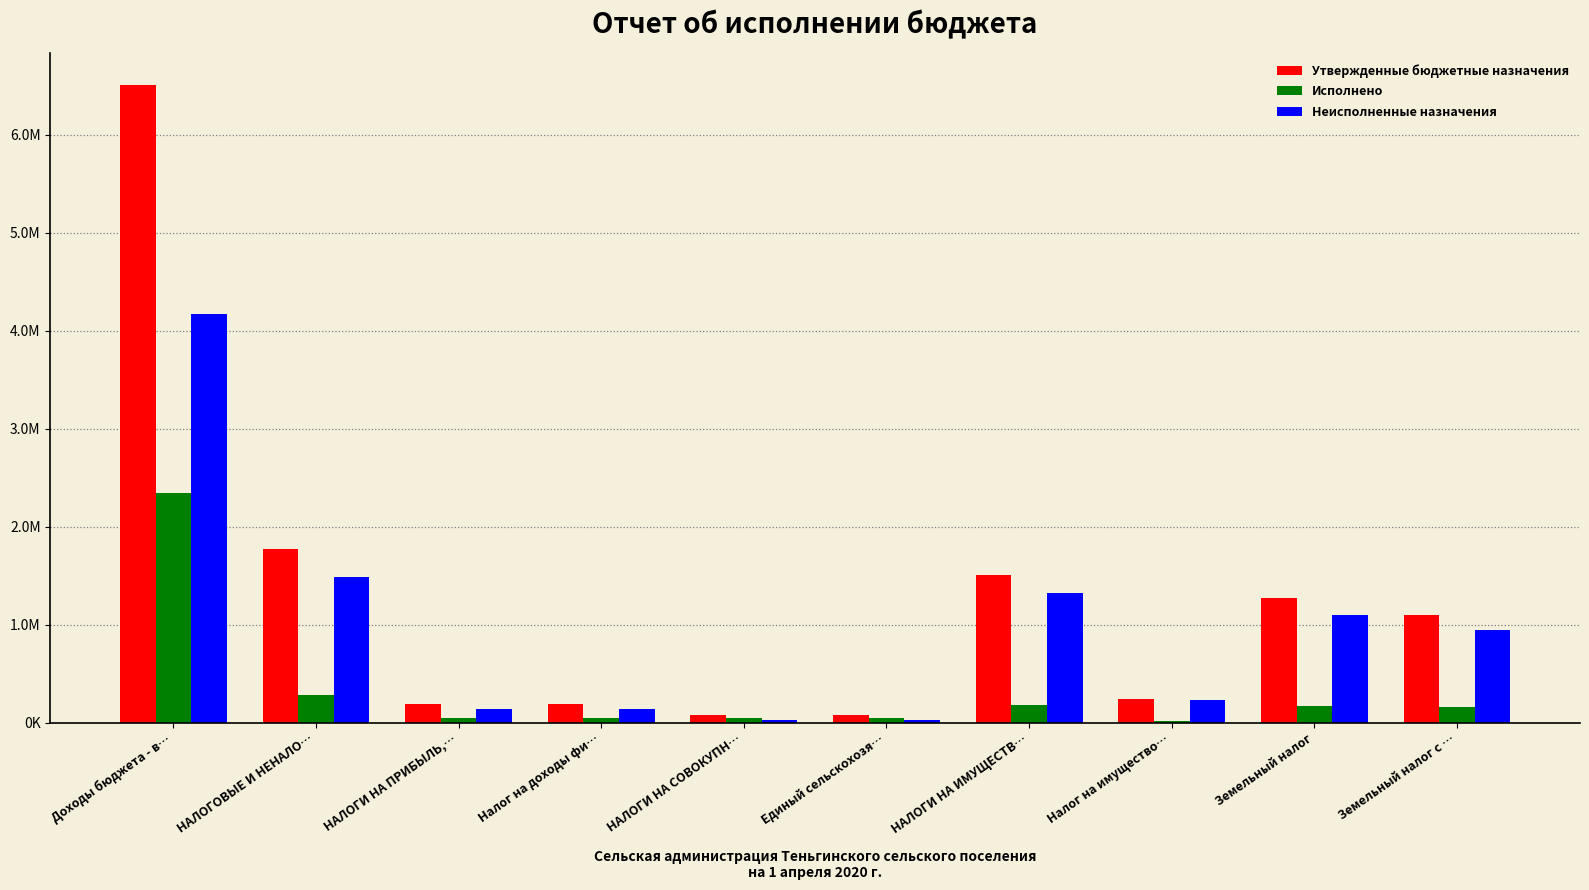

What are all the series names shown in the legend?

Утвержденные бюджетные назначения, Исполнено, Неисполненные назначения